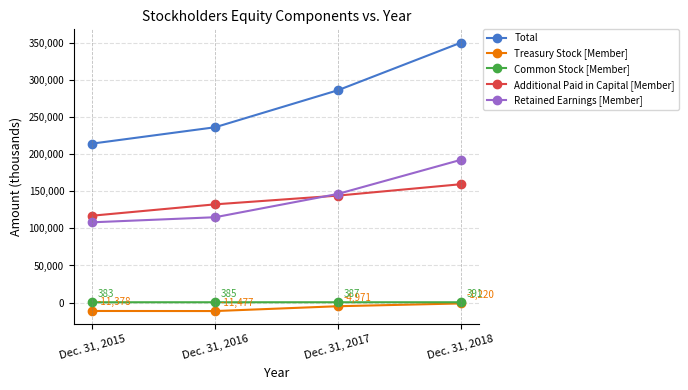

What is the total value across all series at Dec. 31, 2016?

473084